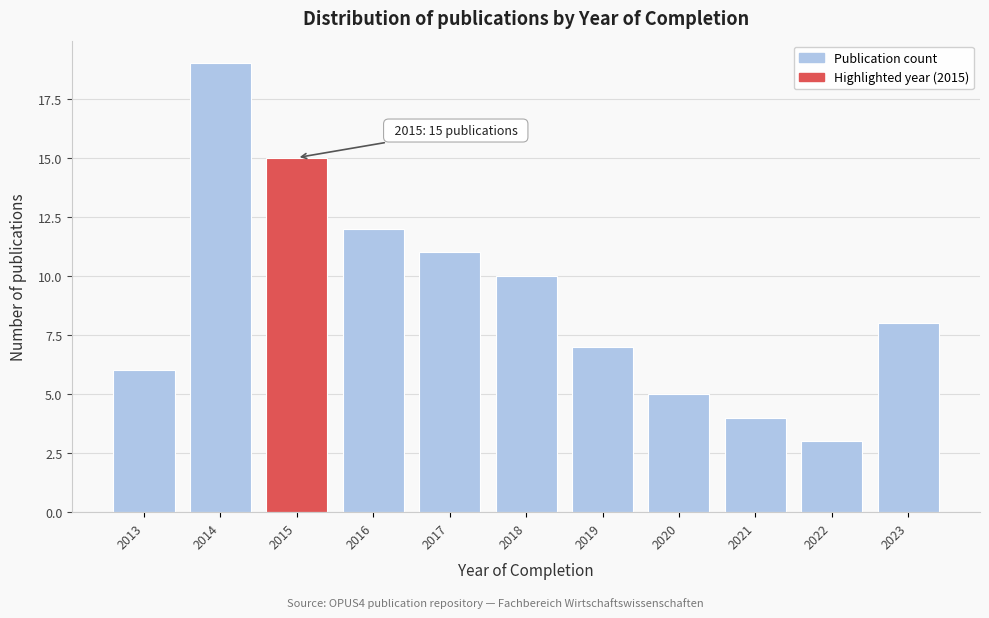

Reading right to left, extract all data points from this chart.

2023=8	2022=3	2021=4	2020=5	2019=7	2018=10	2017=11	2016=12	2015=15	2014=19	2013=6